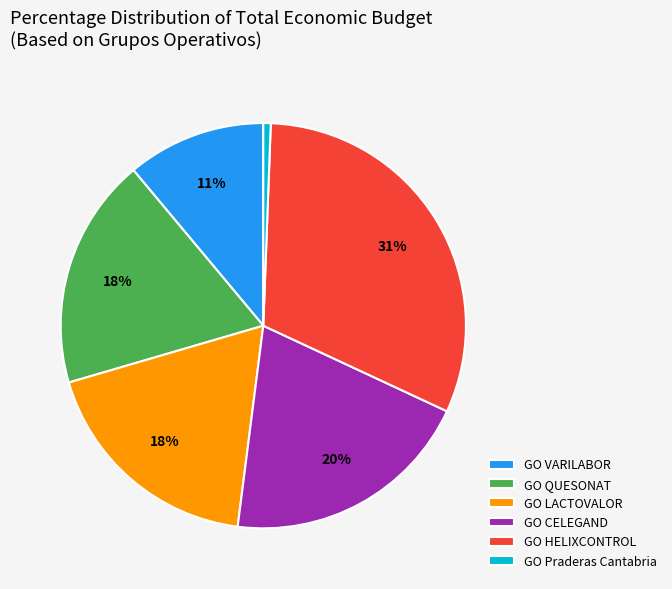

Is there a majority slice in this chart?

No